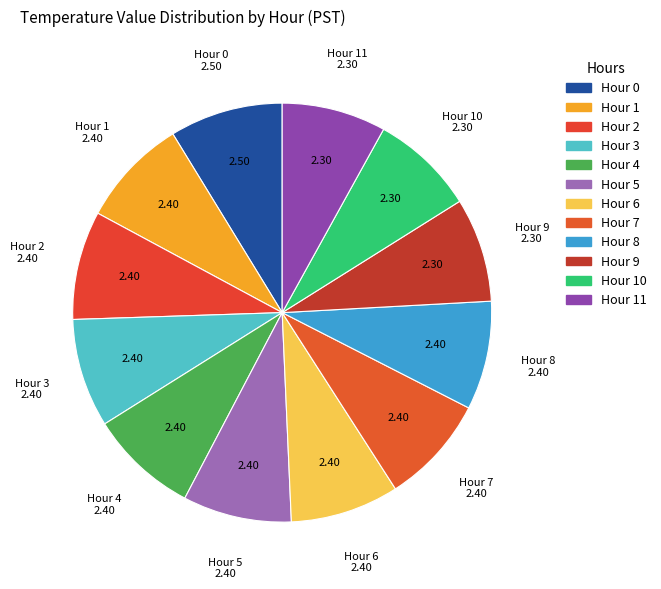

How many slices are in this pie chart?

12